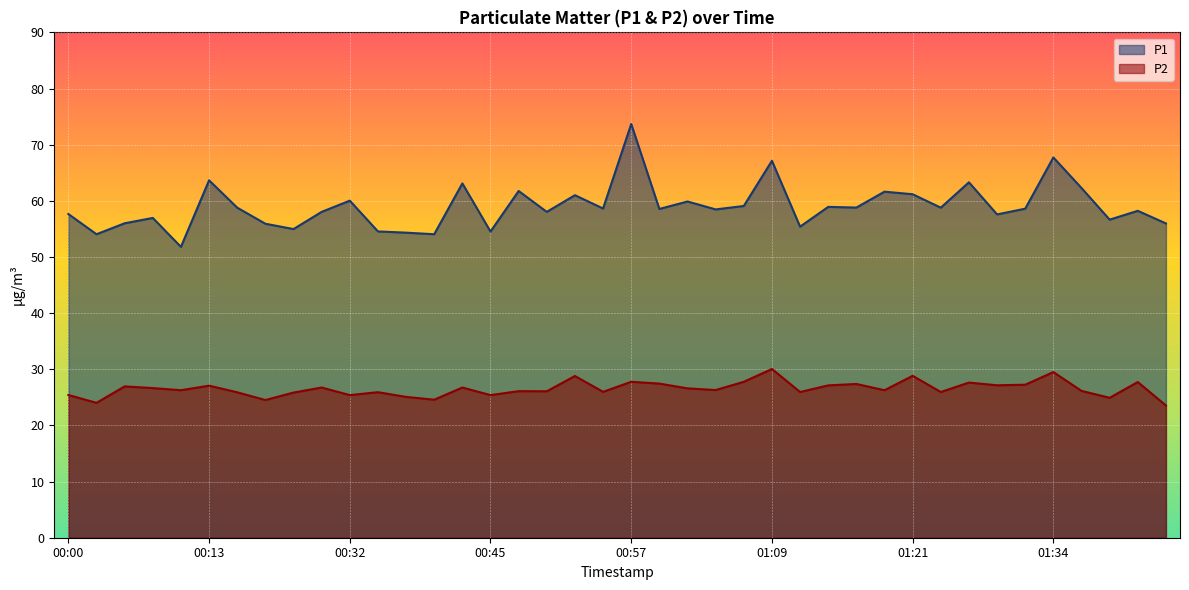

What is the minimum value for P1?

51.8